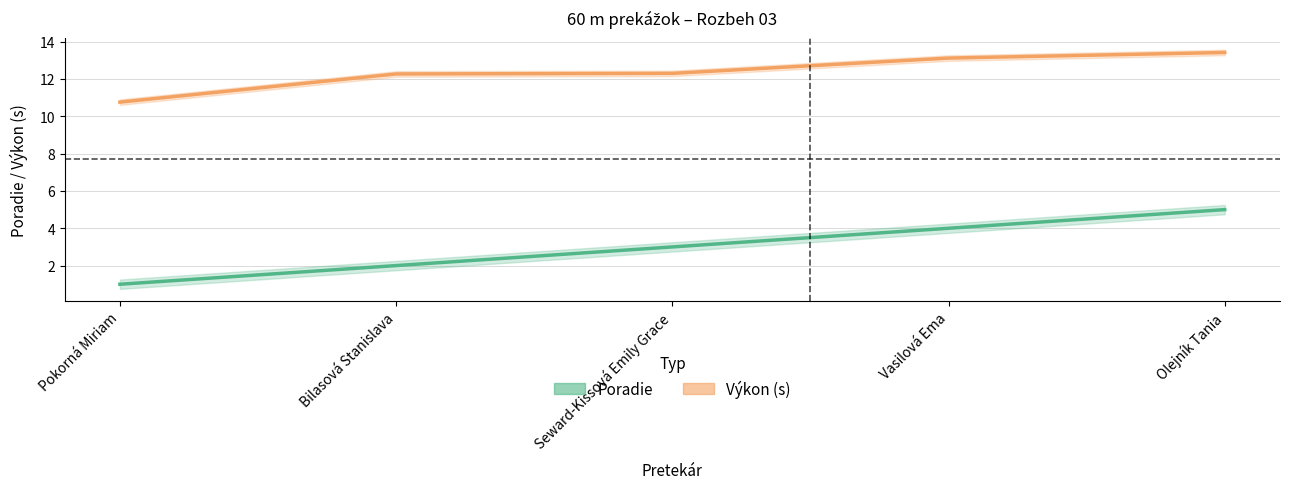

What is the sum of all Poradie values?

15.0